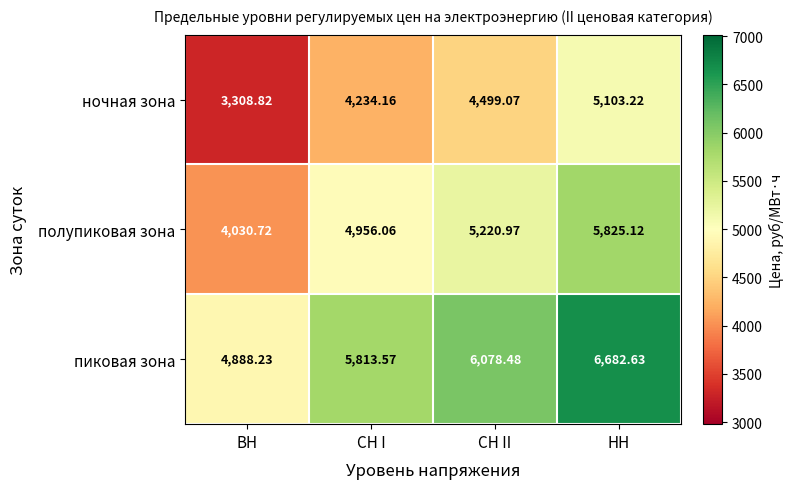

What is the spread (max minus min) of values at СН I?

1579.4